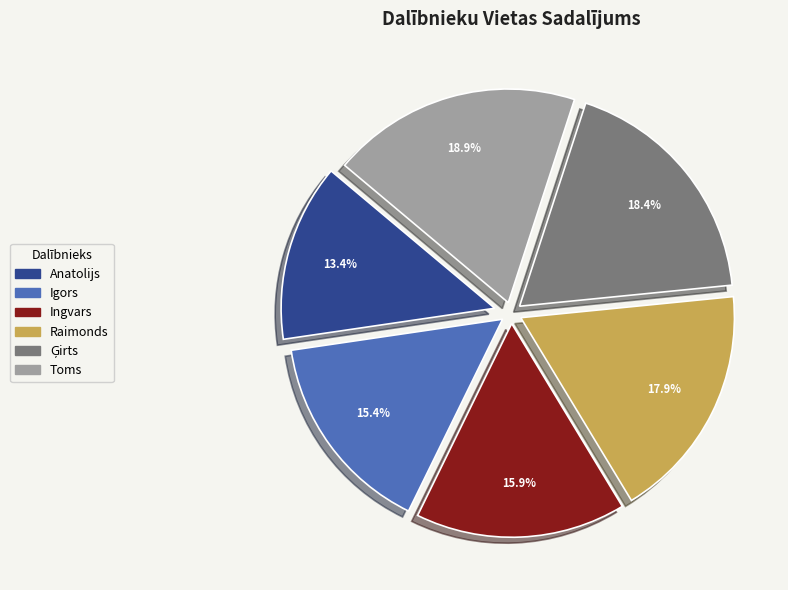

What portion of the pie excludes Raimonds?

82.1%